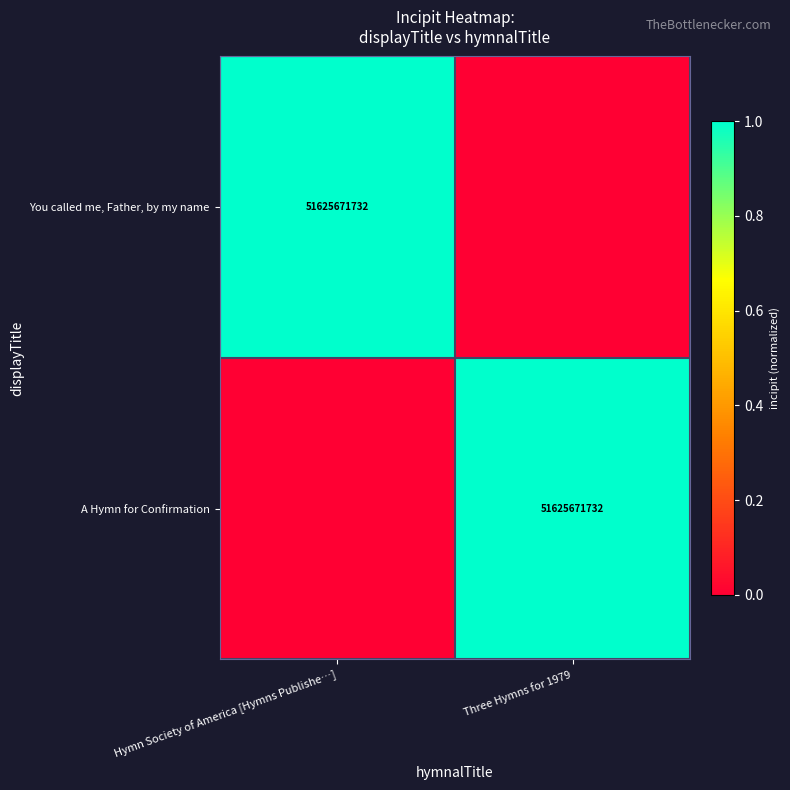

Is it true that You called me, Father, by my name equals 21407096681 at Hymn Society of America [Hymns Publishe…]?

False